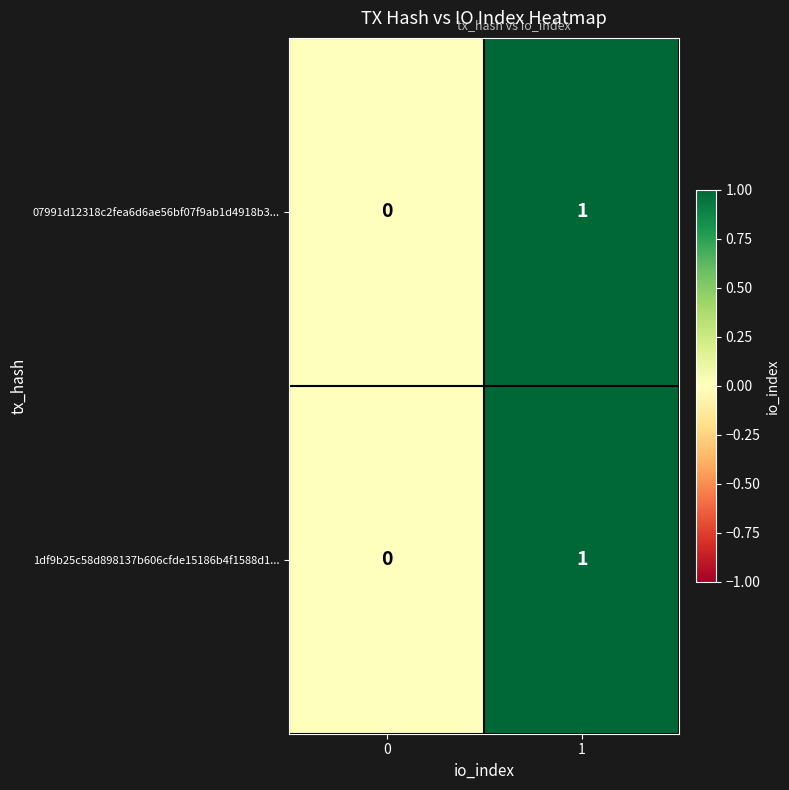

How many distinct data groups are displayed?

2